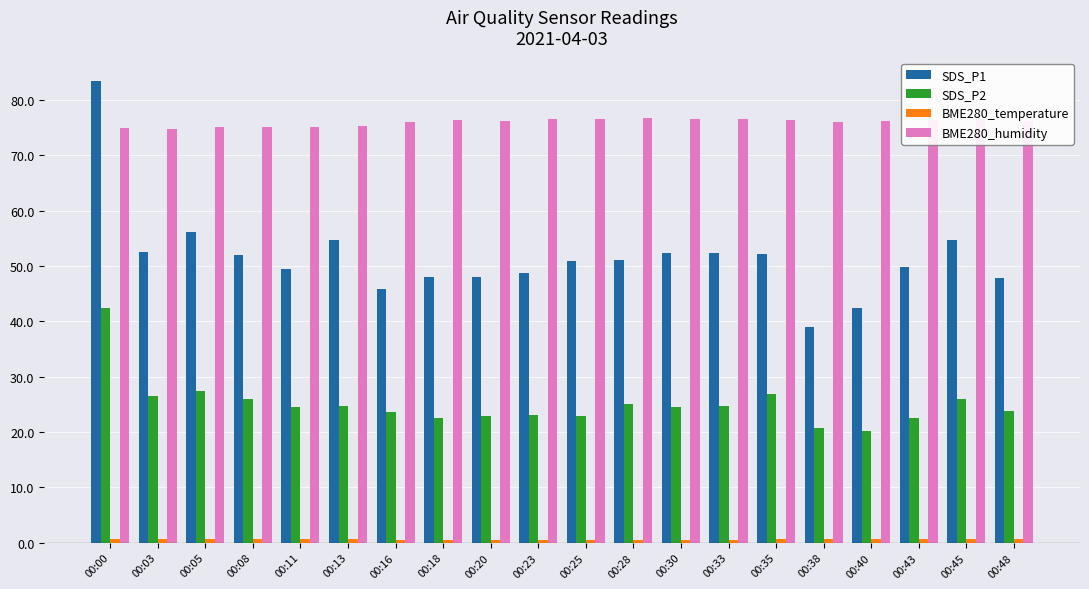

The BME280_humidity series shows 76.3 at 00:20. True or false?

True